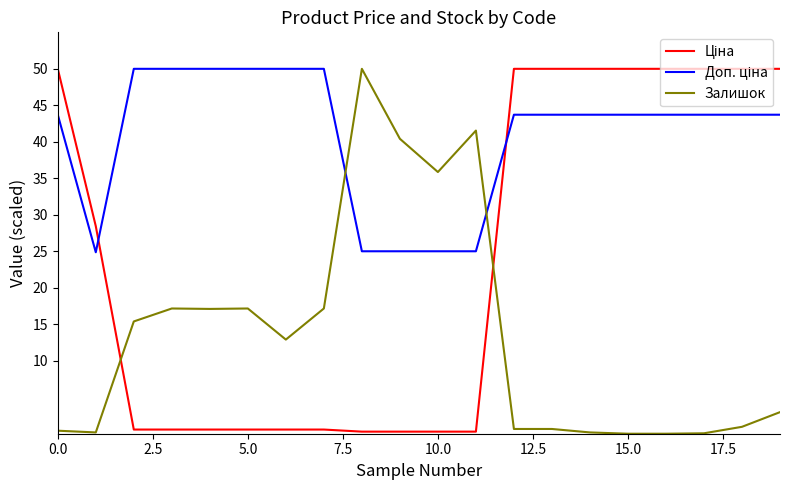

How many lines are shown in the chart?

3